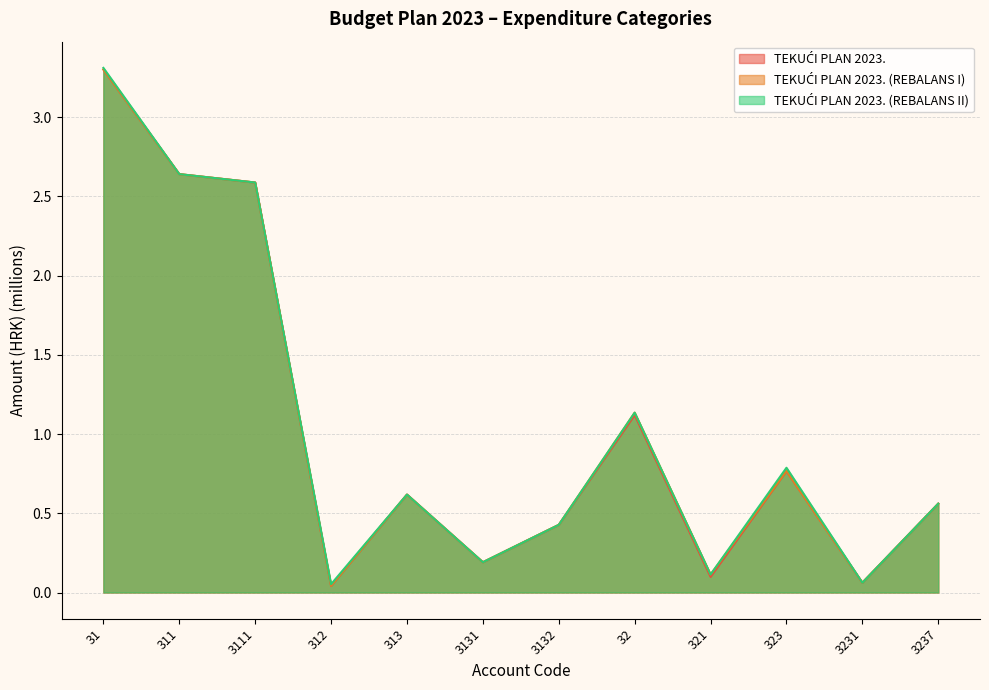

Read the TEKUĆI PLAN 2023. (REBALANS I) value at 3131.

0.2